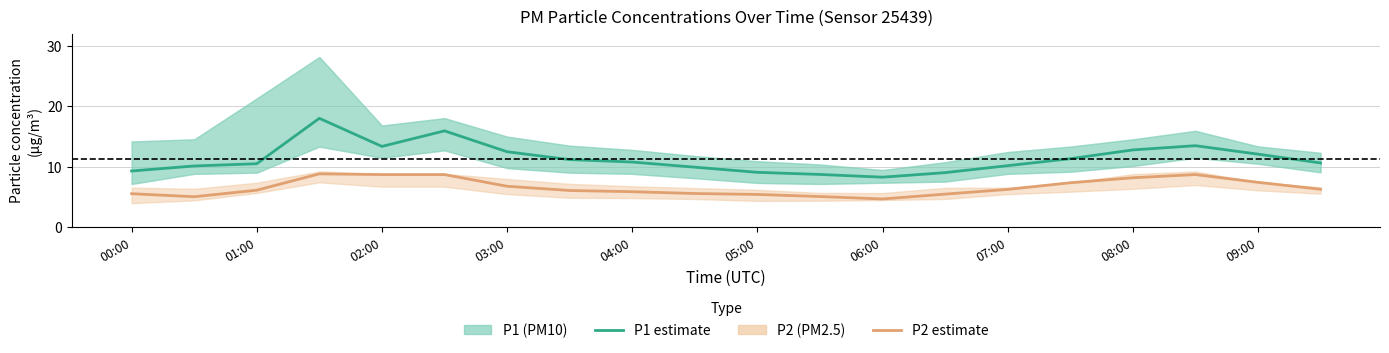

Between 19 and 11, which is larger?

19